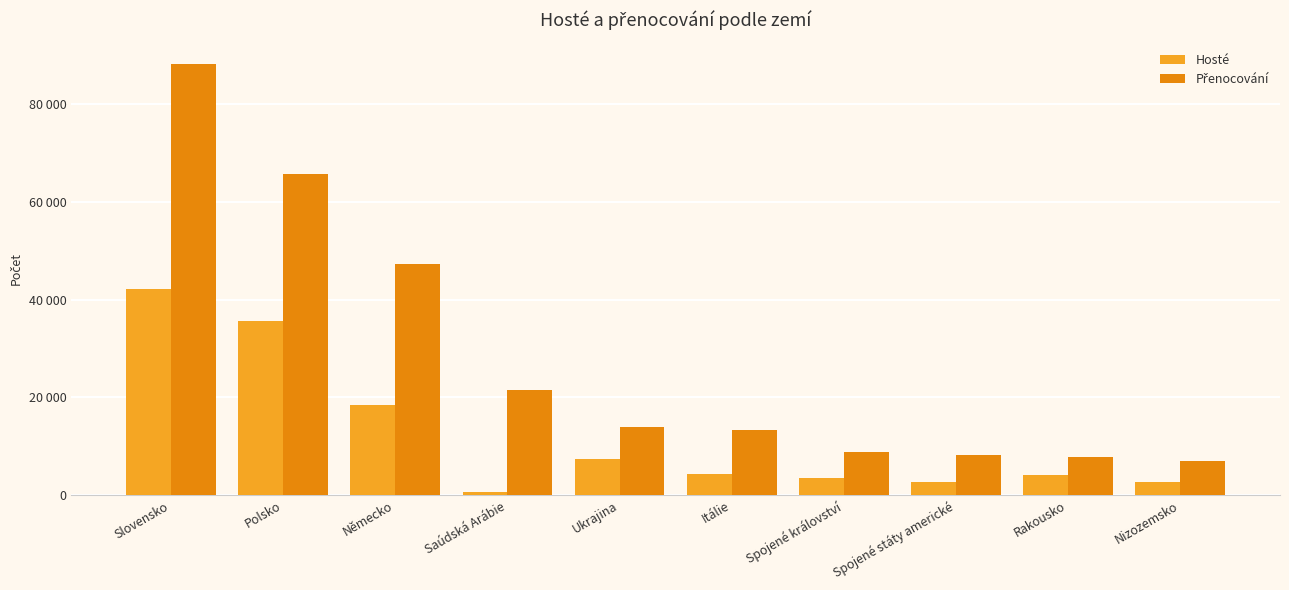

Does the chart contain stacked bars?

No